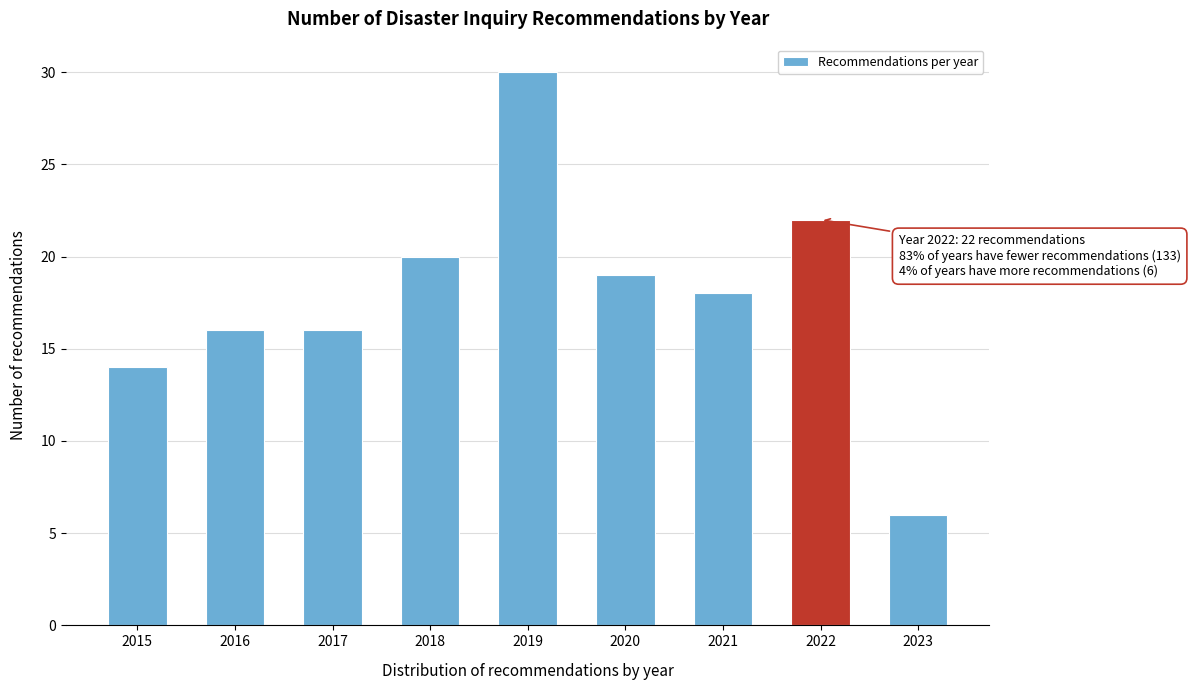

Reading left to right, extract all data points from this chart.

2015=14	2016=16	2017=16	2018=20	2019=30	2020=19	2021=18	2022=22	2023=6